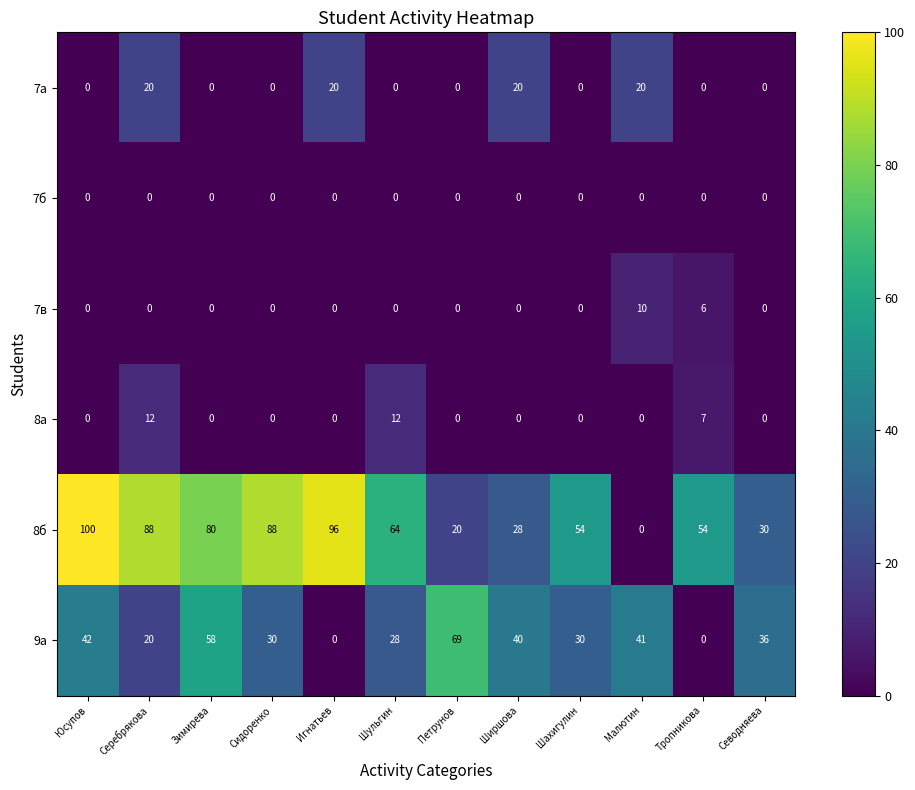

At how many categories does at least one series exceed 65?

6